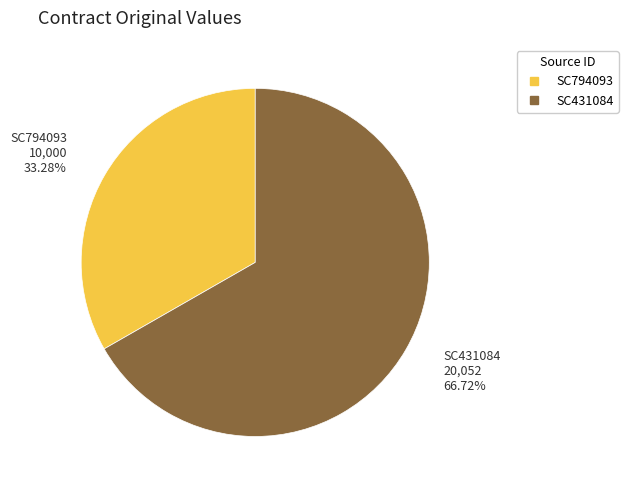

Is the sum of SC431084 and SC794093 greater than half?

Yes